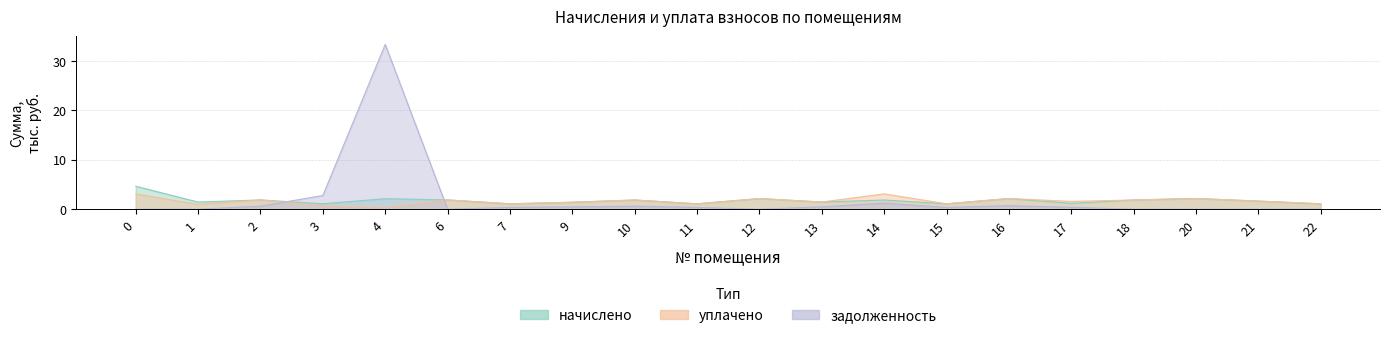

Which category has the lowest value in the уплачено series?

4